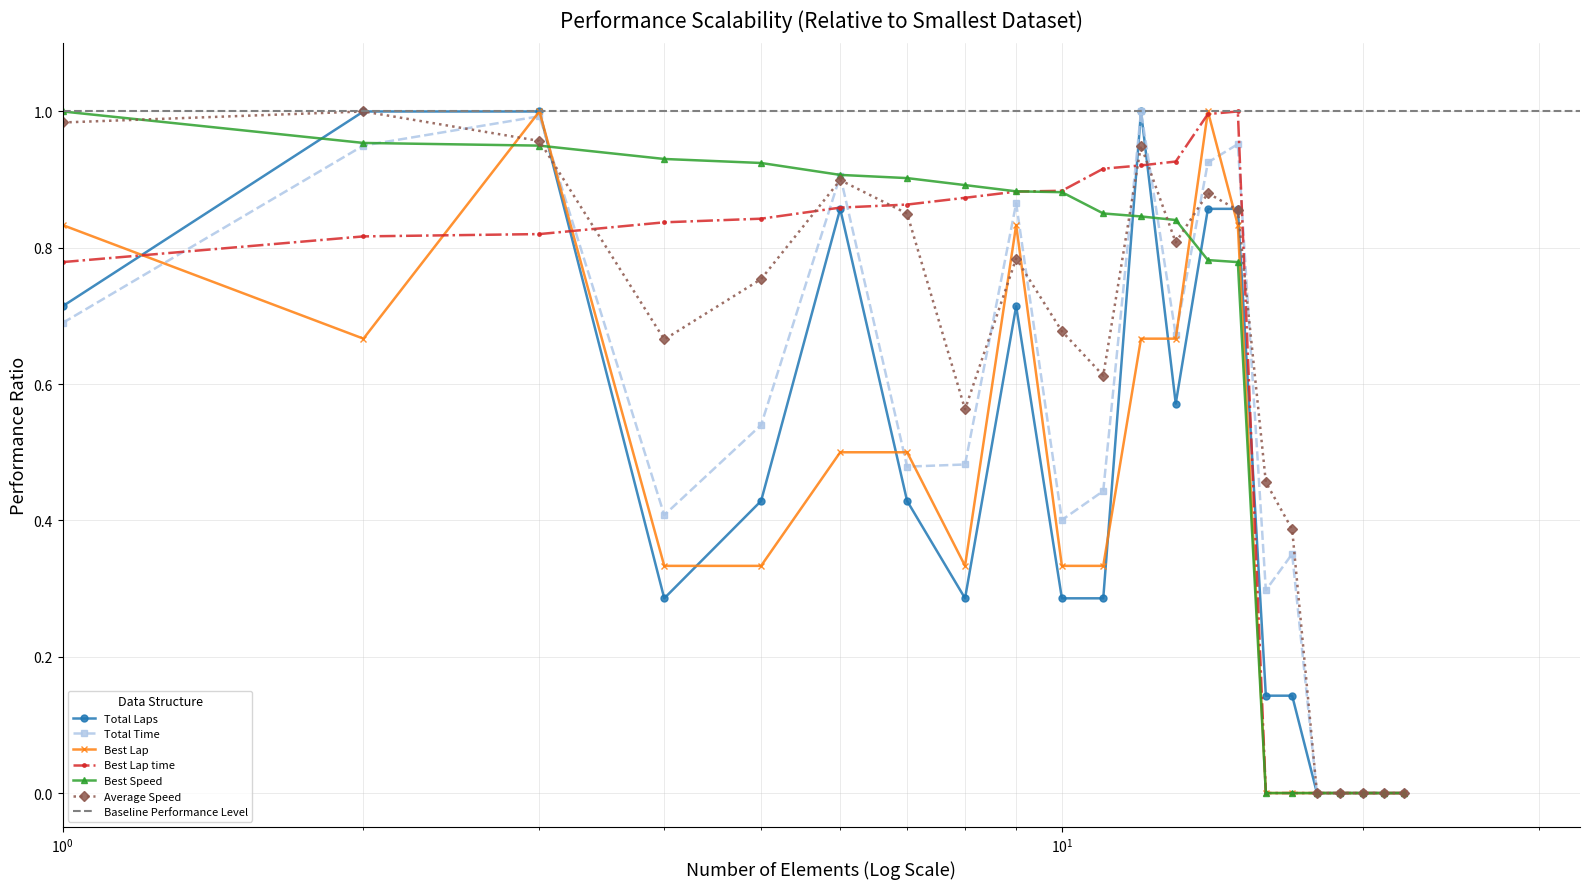

What is the average value of the Total Laps series?

0.4